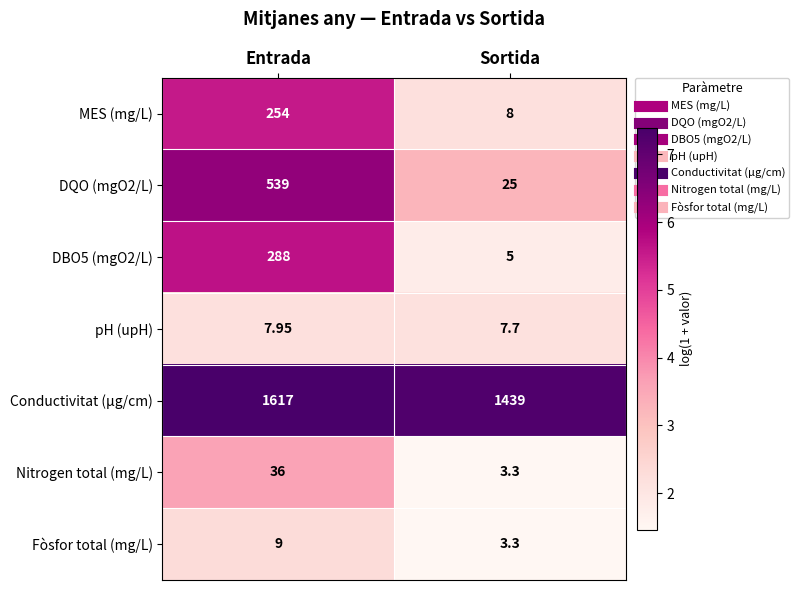

Which series has the largest total across all categories?

Conductivitat (µg/cm)